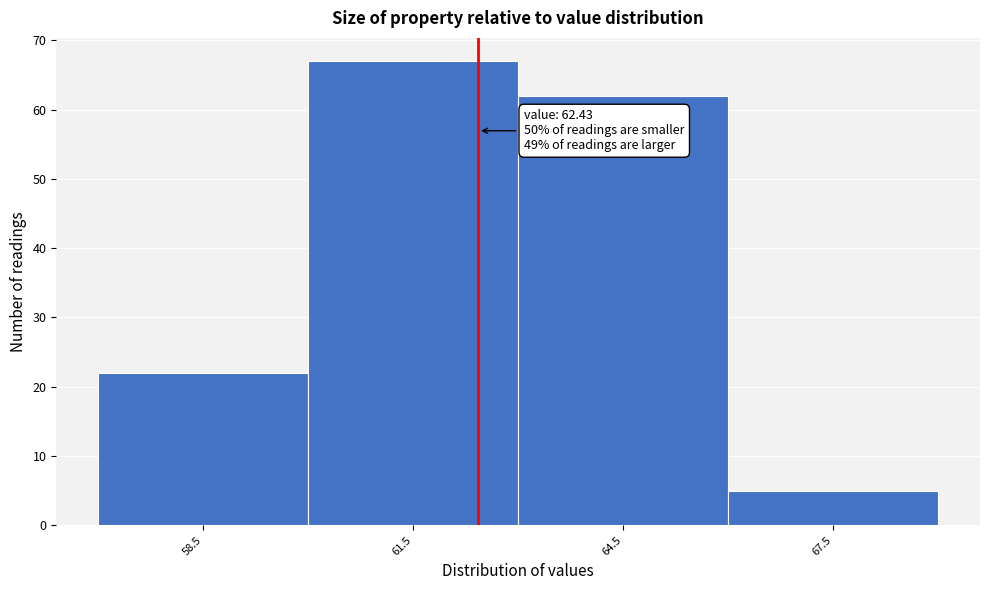

Over which range of the x-axis is the bar tallest?

60 to 63